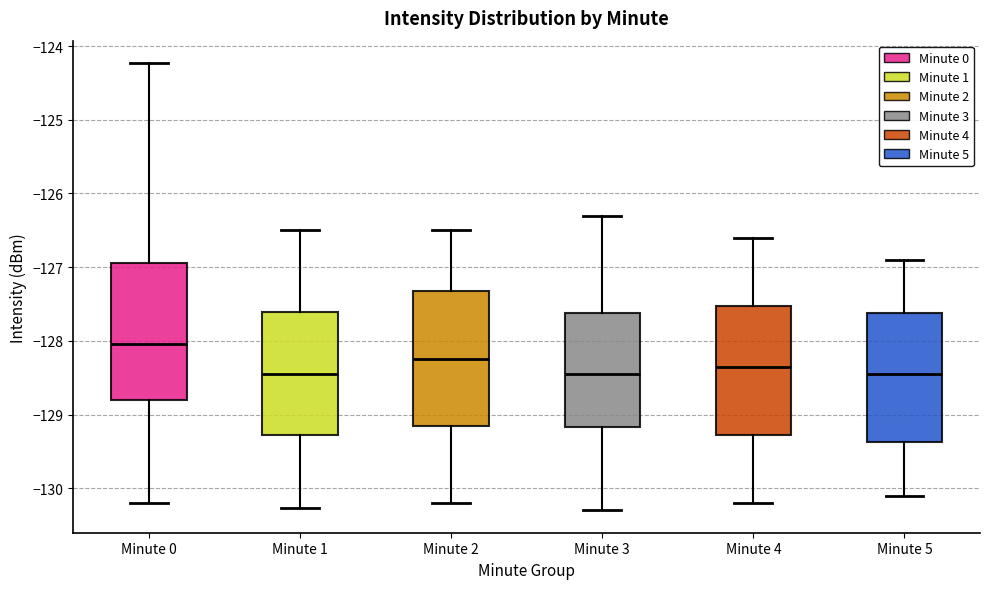

Where does the upper whisker of the box for Minute 1 end on the y-axis? The values are not printed on the chart, so give them approximately, as read against the axis.

-126.5